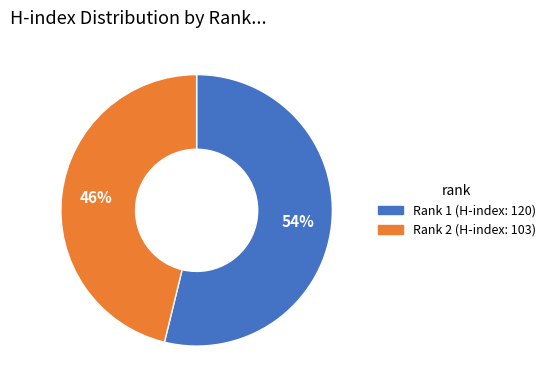

The Rank 1 (H-index: 120) slice represents 59% of the pie. True or false?

False